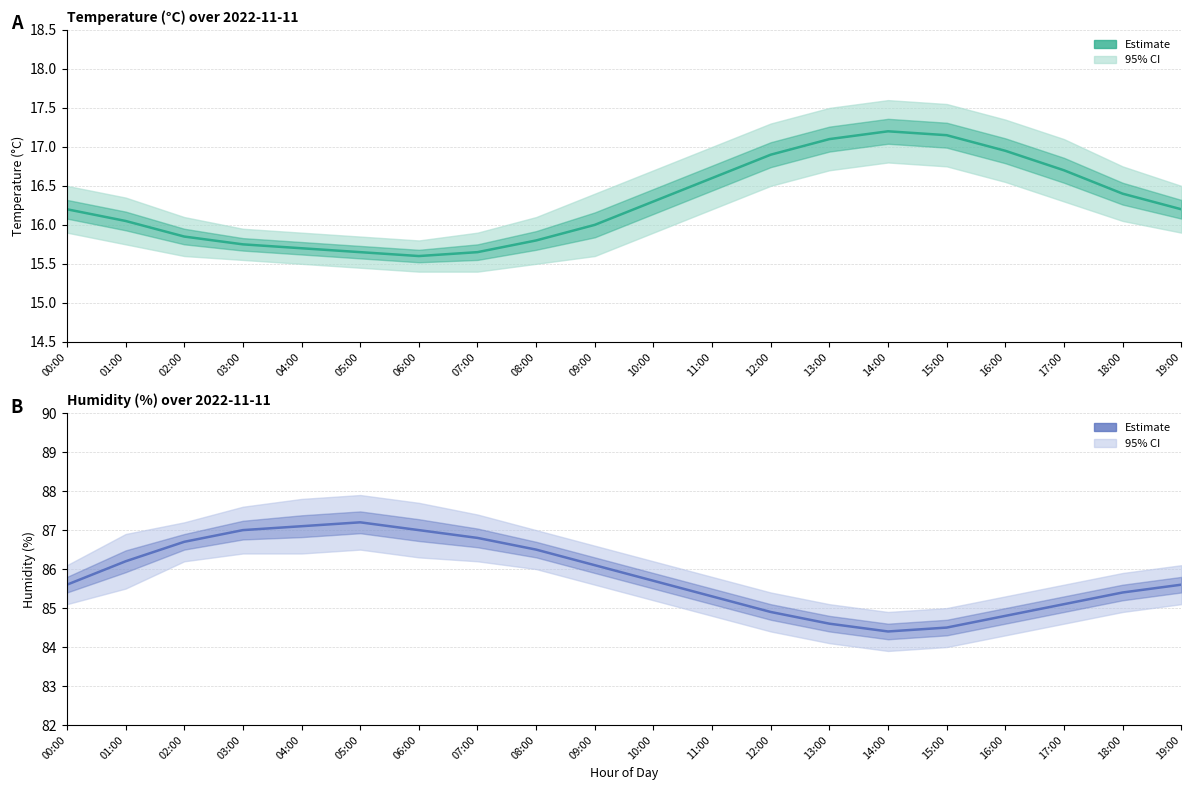

Reading left to right, what are all the values shown in this chart?

temperature: 16.2	16.1	15.8	15.8	15.7	15.7	15.6	15.7	15.8	16.0	16.3	16.6	16.9	17.1	17.2	17.1	16.9	16.7	16.4	16.2
humidity: 85.6	86.2	86.7	87.0	87.1	87.2	87.0	86.8	86.5	86.1	85.7	85.3	84.9	84.6	84.4	84.5	84.8	85.1	85.4	85.6